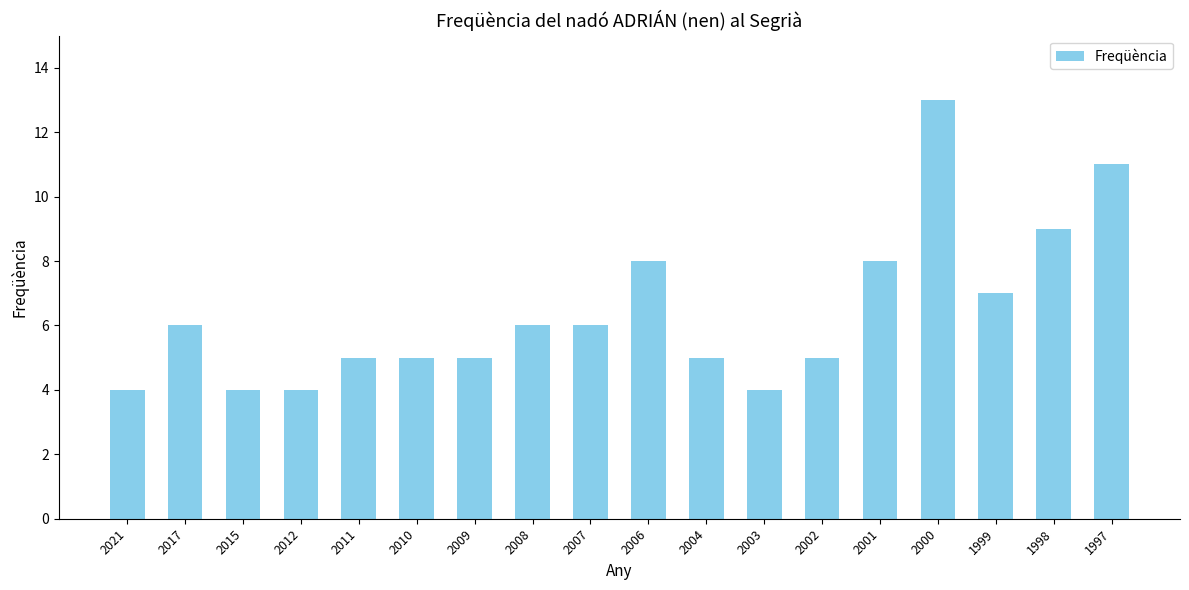

Reading left to right, list all the values displayed in this chart.

2021=4	2017=6	2015=4	2012=4	2011=5	2010=5	2009=5	2008=6	2007=6	2006=8	2004=5	2003=4	2002=5	2001=8	2000=13	1999=7	1998=9	1997=11